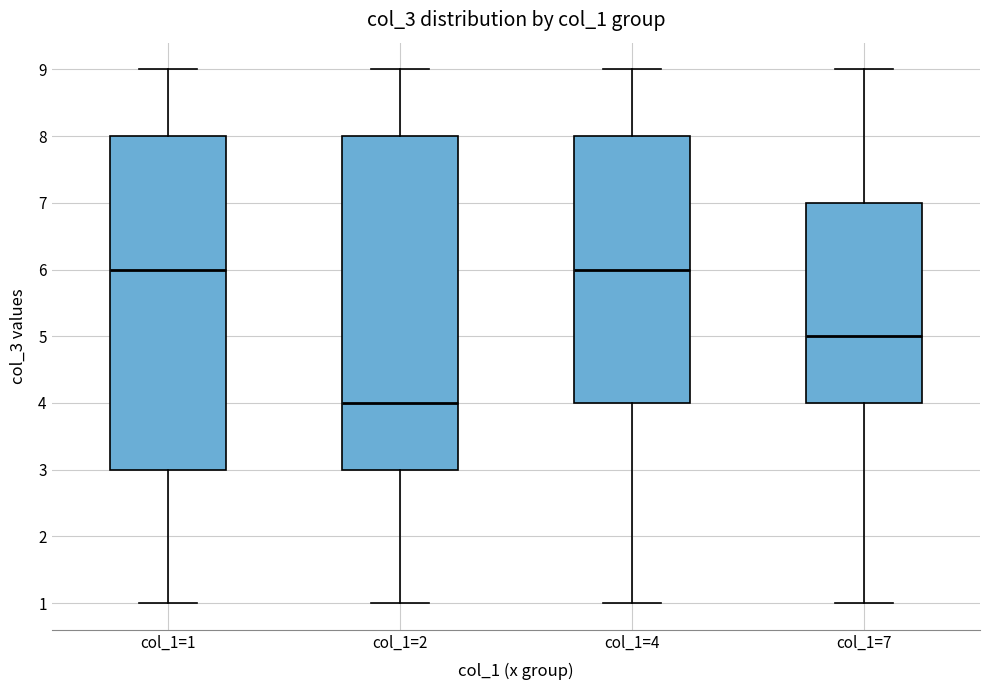

Reading left to right, transcribe this box plot: for each box, give where its median line is, the range the box spans, and where its two whiskers end, as read against the y-axis. The values are not printed on the chart, so give them approximately, as read against the axis.

col_1=1: median 6, box 3 to 8, whiskers 1 to 9
col_1=2: median 4, box 3 to 8, whiskers 1 to 9
col_1=4: median 6, box 4 to 8, whiskers 1 to 9
col_1=7: median 5, box 4 to 7, whiskers 1 to 9